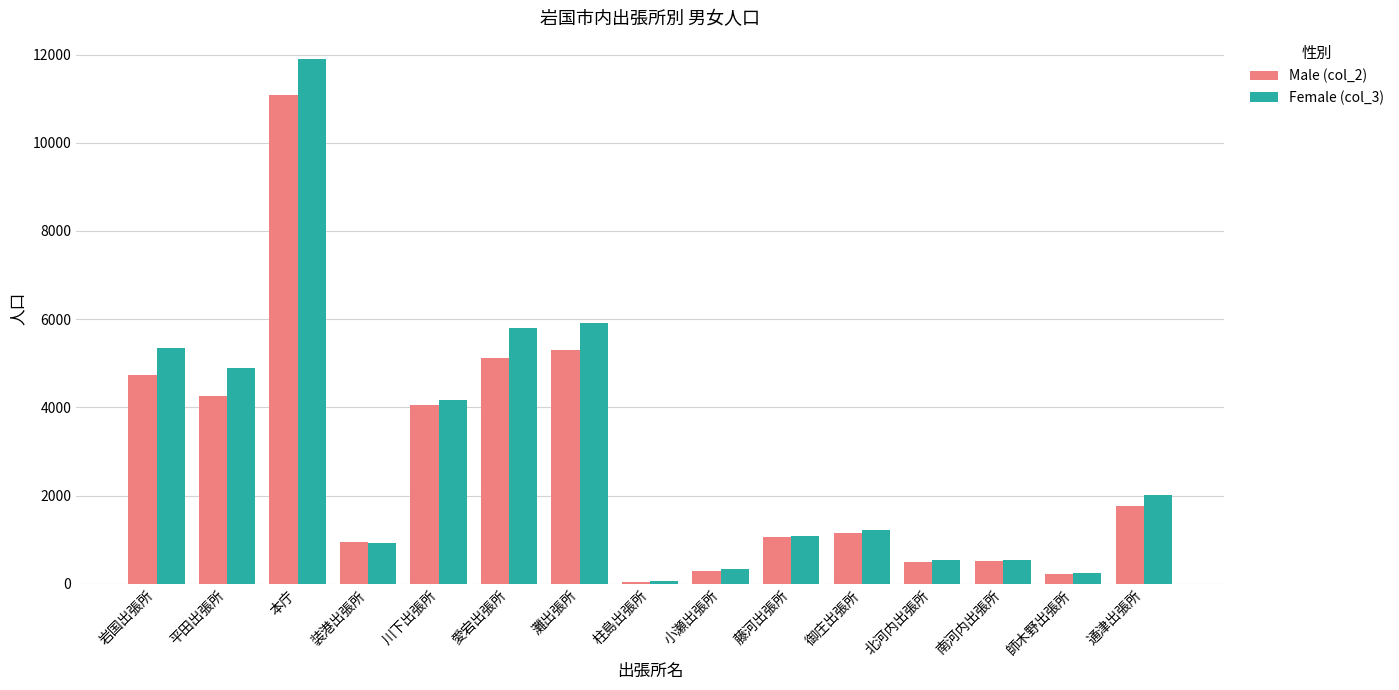

The value of Female (col_3) at 川下出張所 is 4169. True or false?

True